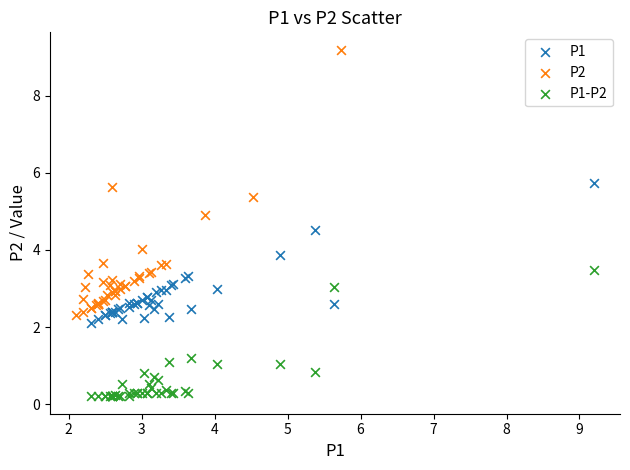

Which series contains the highest Y value?

P2